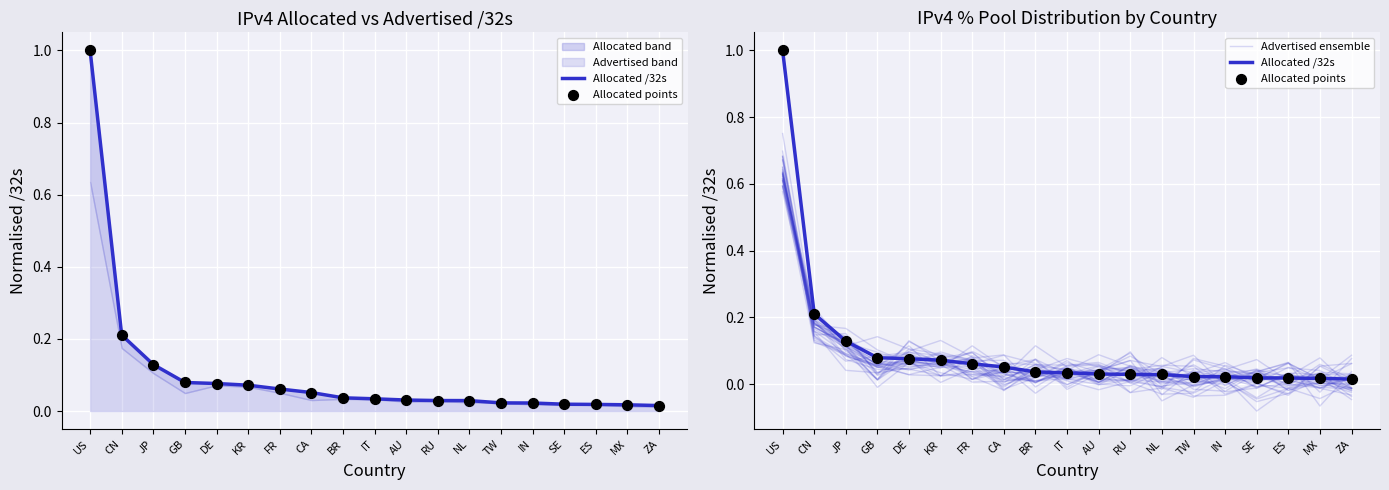

Is the value of Allocated /32s at MX greater than the value of Allocated points at JP?

No